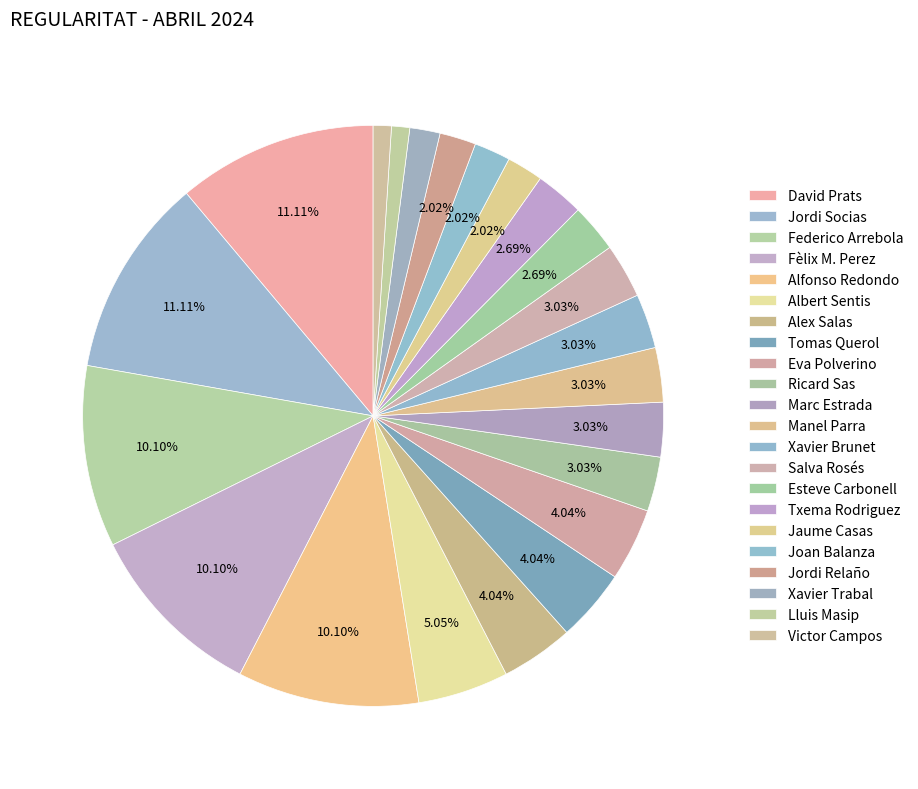

To the nearest percent, what is the combined percentage of Tomas Querol and Jordi Socias?

15%